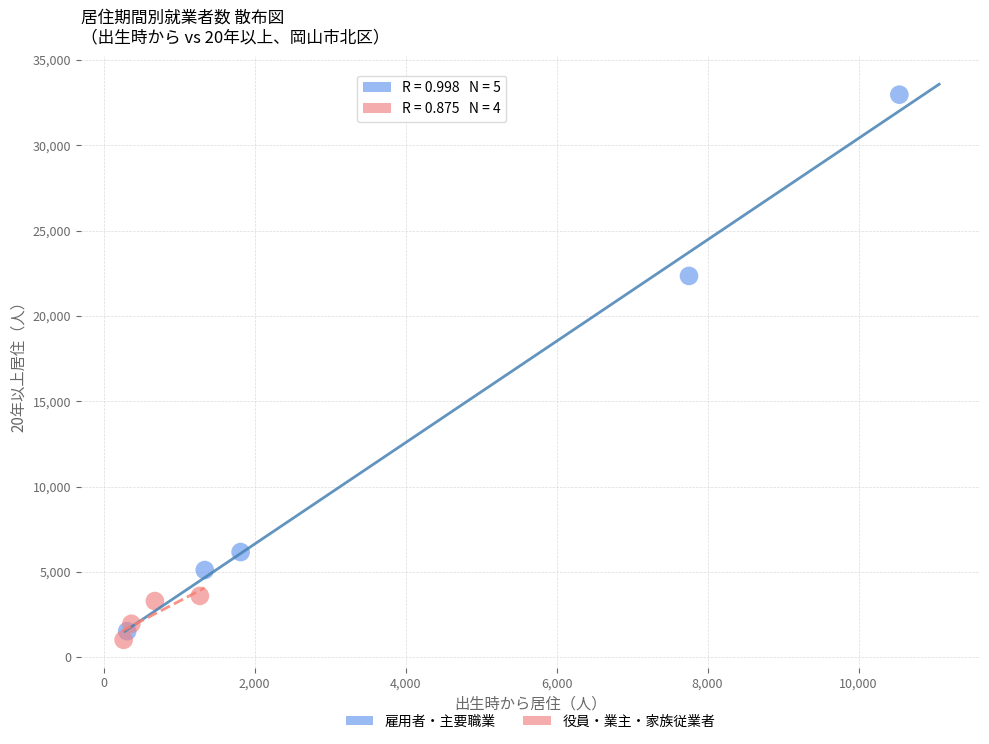

Which series reaches the maximum Y coordinate?

雇用者・主要職業